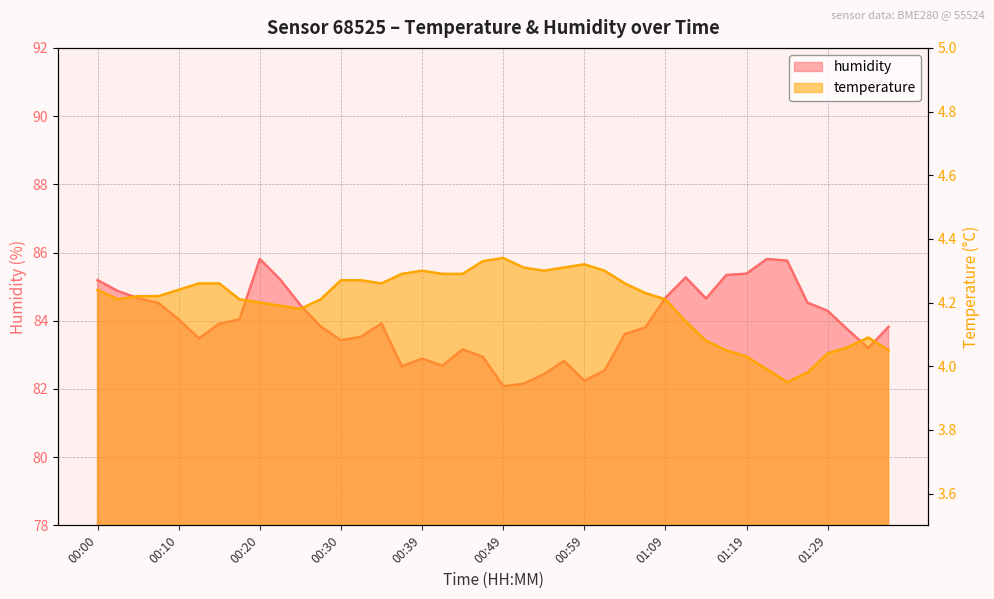

True or false: temperature has more than 2 points higher than both neighbors.

True